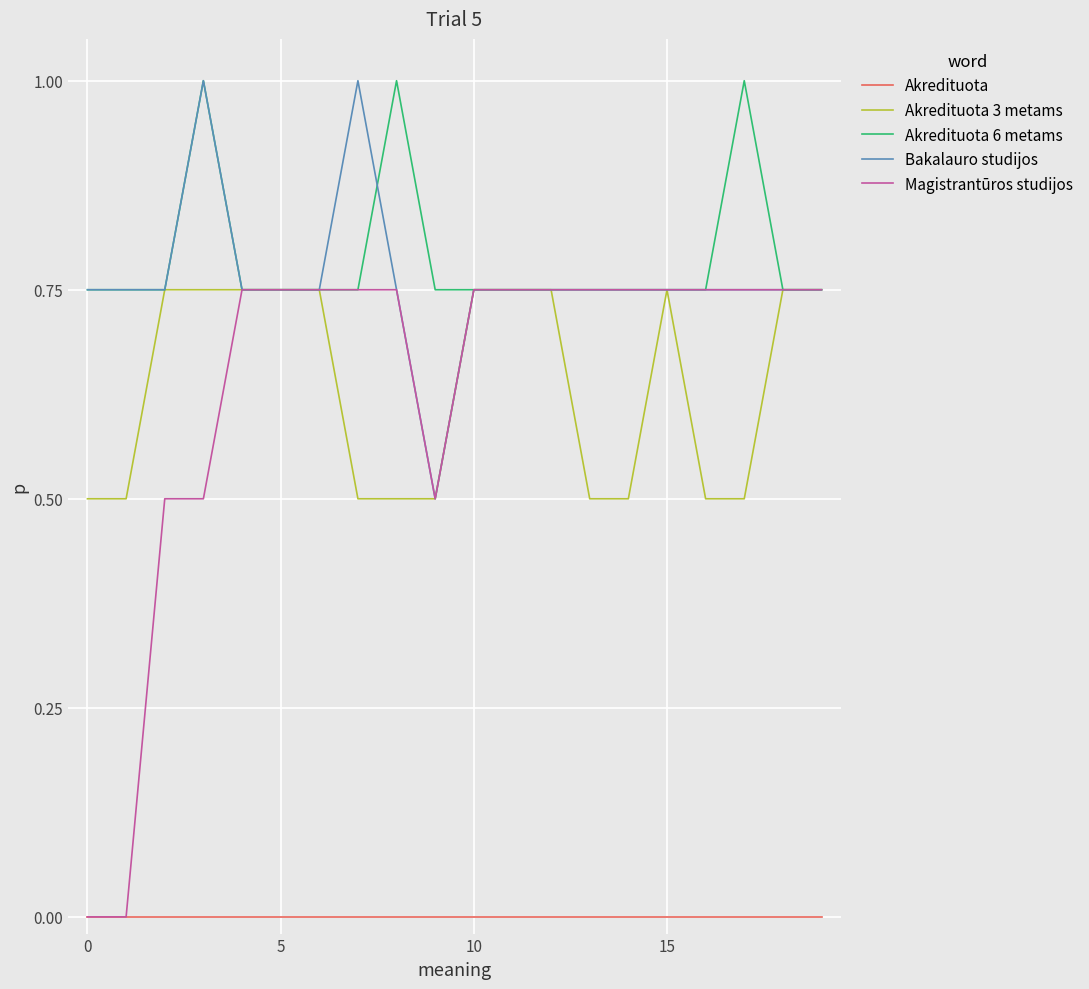

True or false: Akredituota 6 metams and Akredituota intersect in this chart.

False